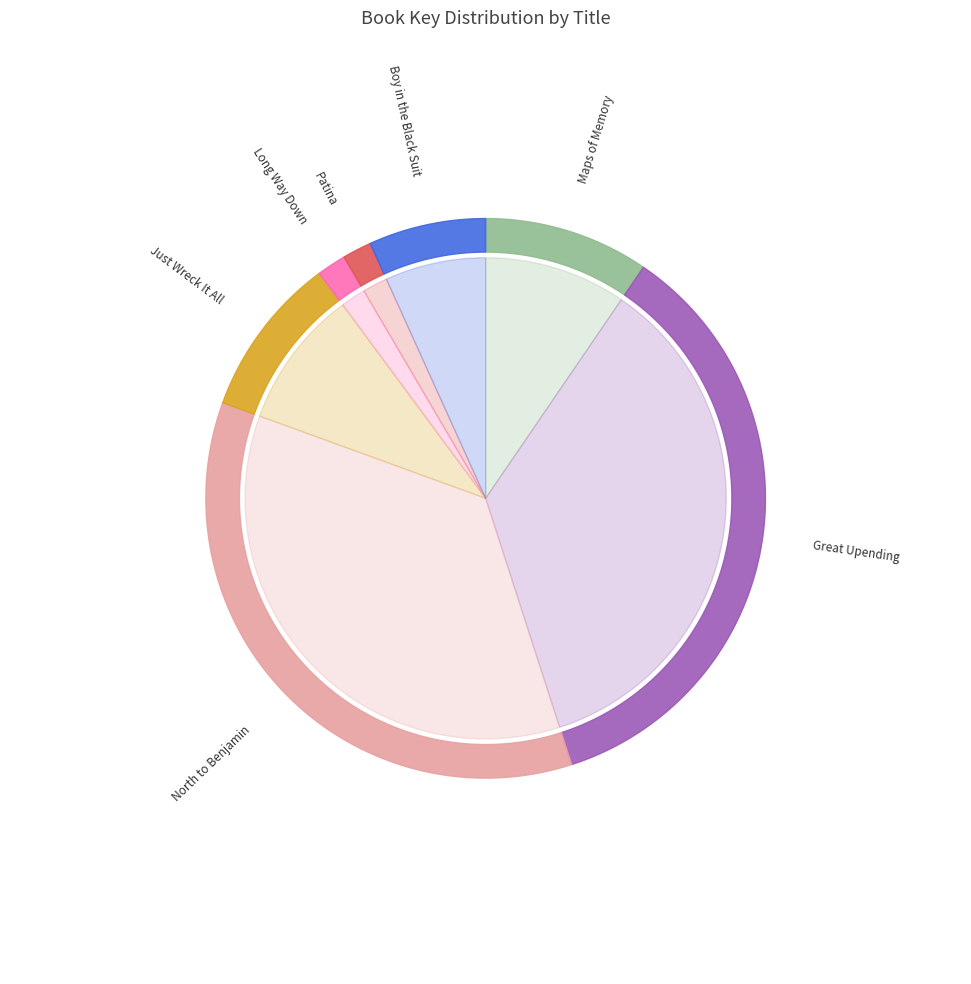

To the nearest percent, what is the average slice percentage?

14%